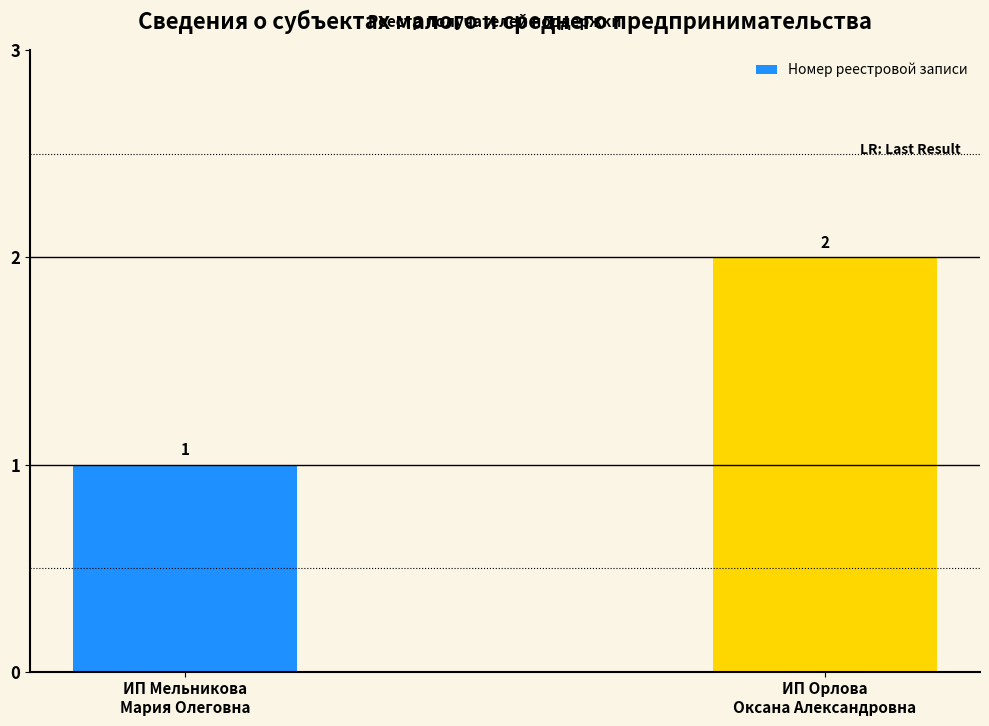

What is the difference between the maximum and minimum values?

1